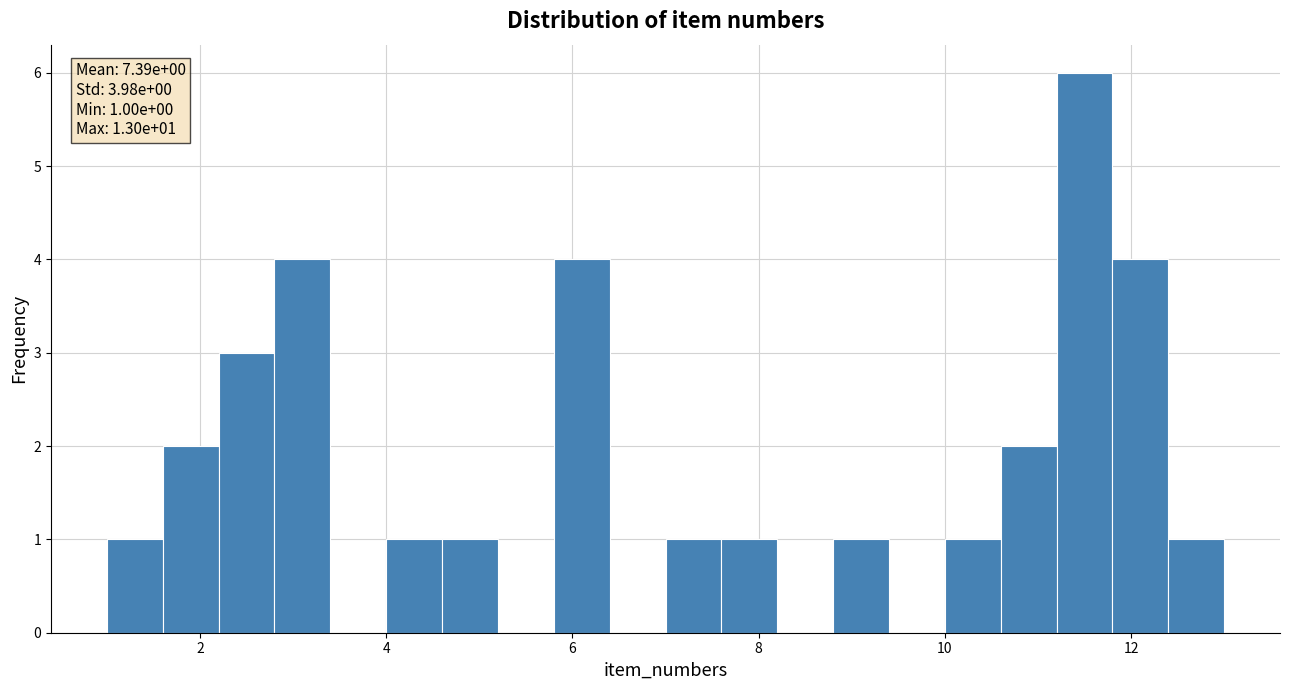

Read against the x-axis, roughly where is the centre of the tallest bar?

11.6